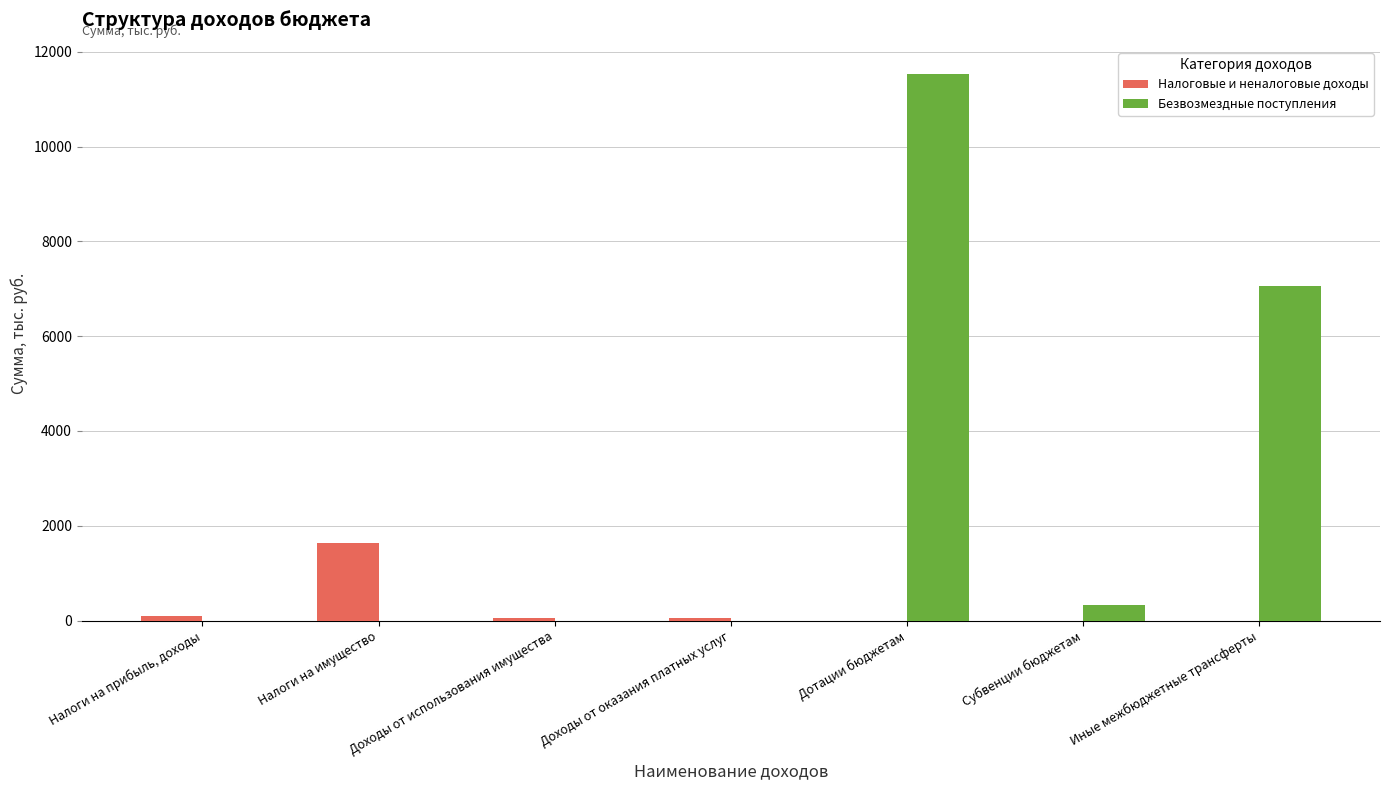

What value does the Налоговые и неналоговые доходы series have at Доходы от оказания платных услуг?

50.0